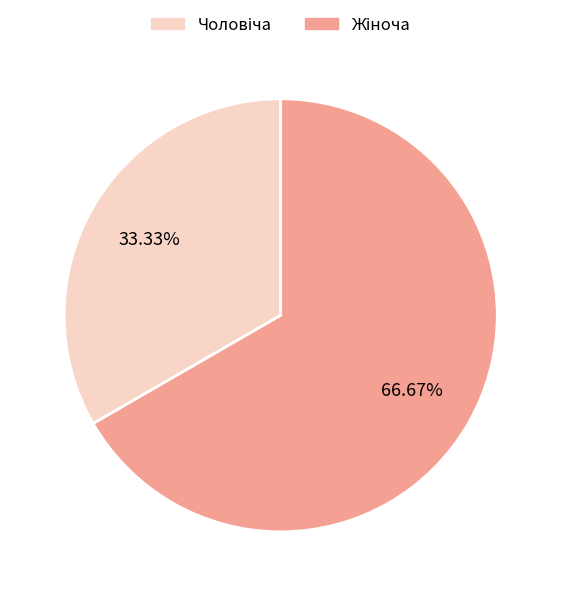

Does any single category account for the majority?

Yes